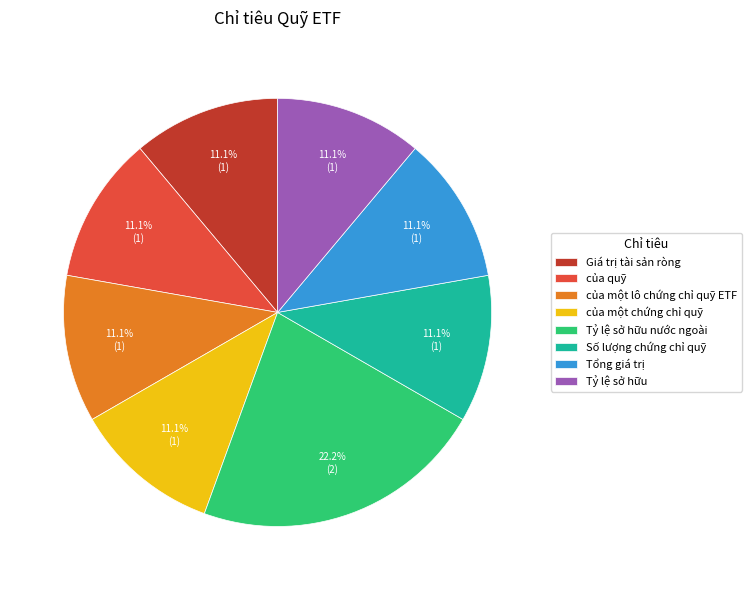

Do của một lô chứng chỉ quỹ ETF and Tổng giá trị together represent more than half of the pie?

No